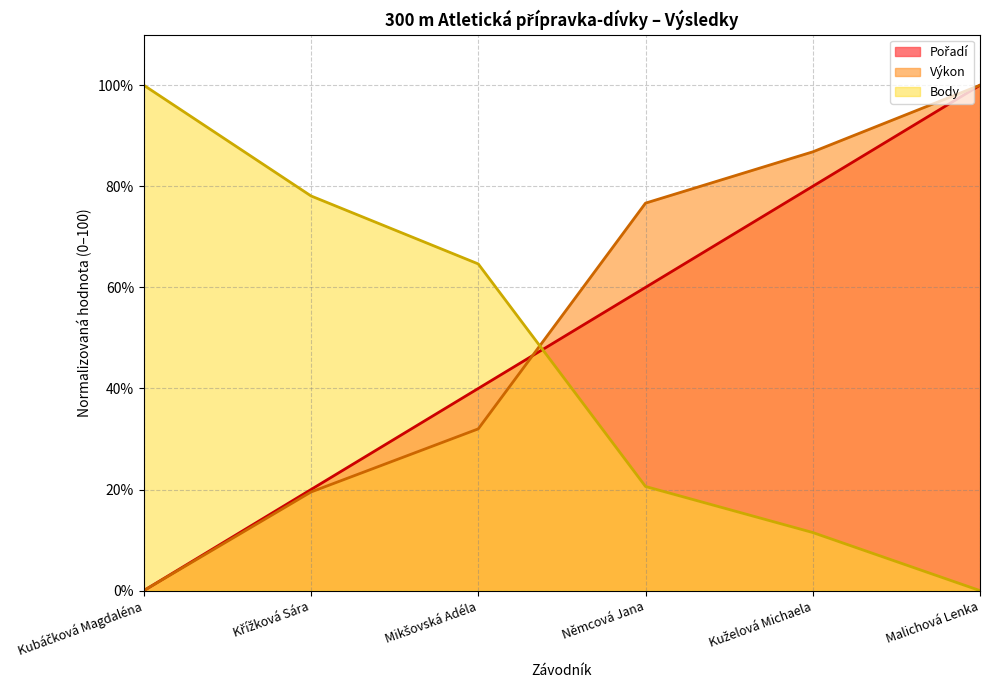

At which category is the sum across all series the highest?

Malichová Lenka